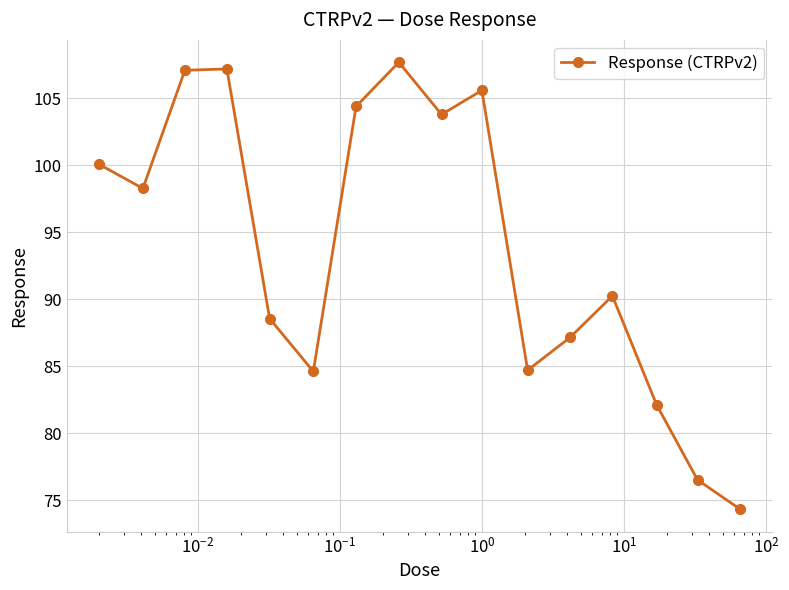

What is the smallest value displayed?

74.3